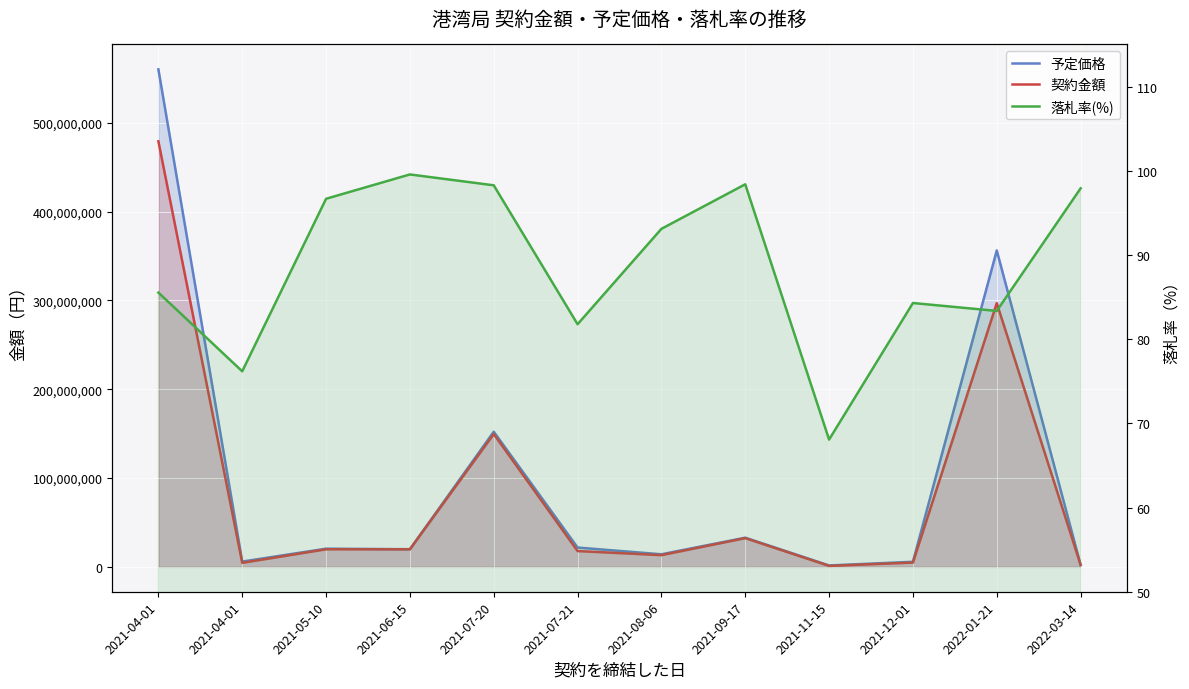

What is the spread (max minus min) of values at 2022-03-14?

2288507.1